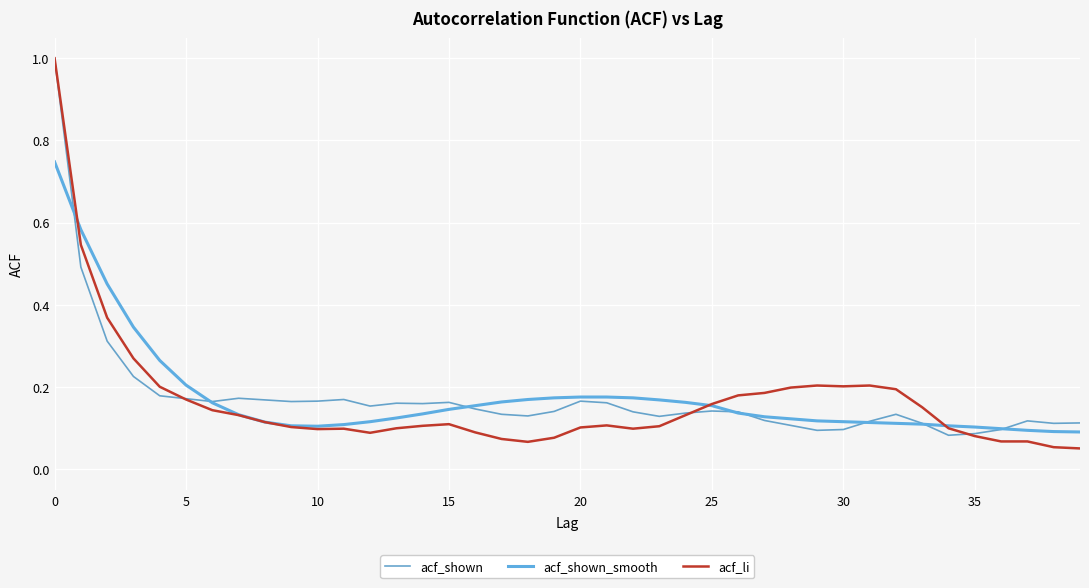

What is the sum of all acf_li values?

6.6